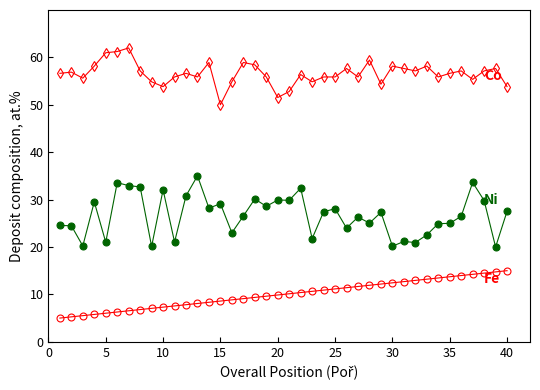

What is the minimum value shown in the chart?

5.0